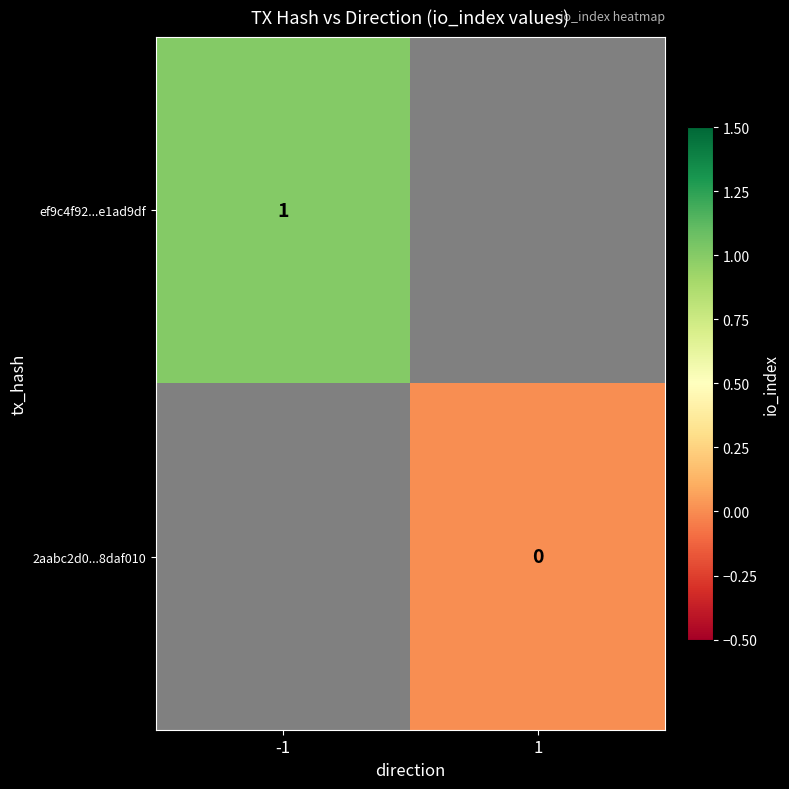

At which category does the chart reach its minimum across all series?

1